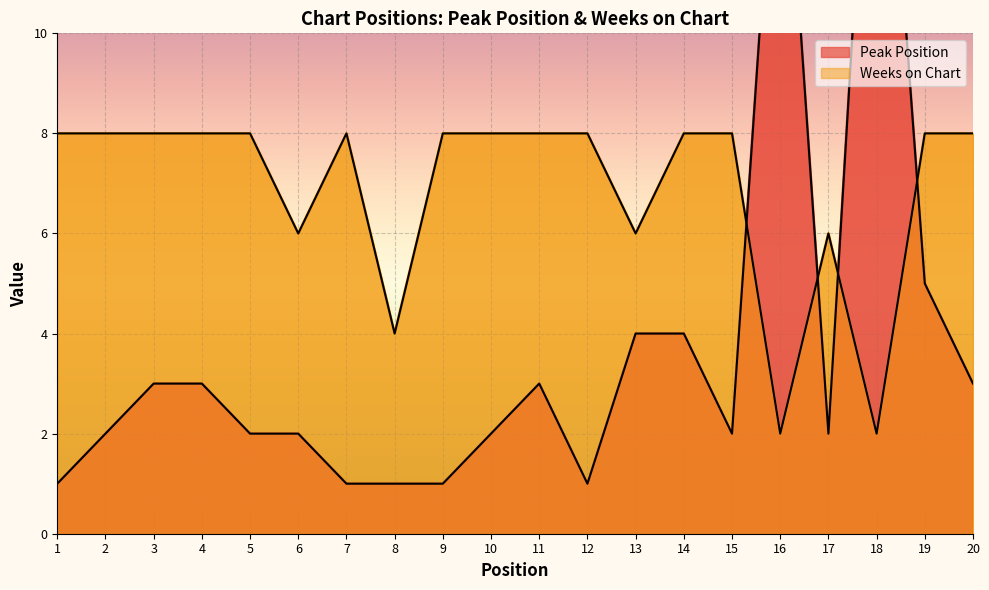

How many distinct data groups are displayed?

2